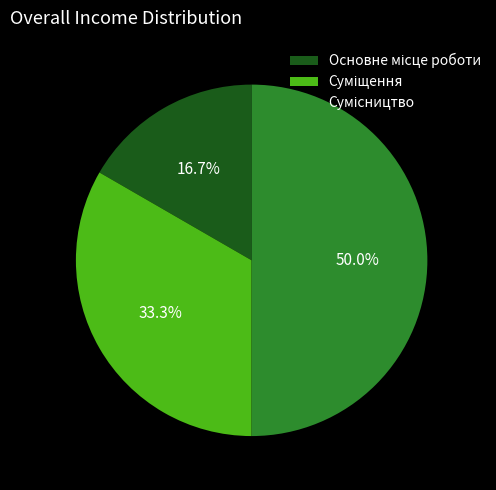

How many slices are in this pie chart?

3